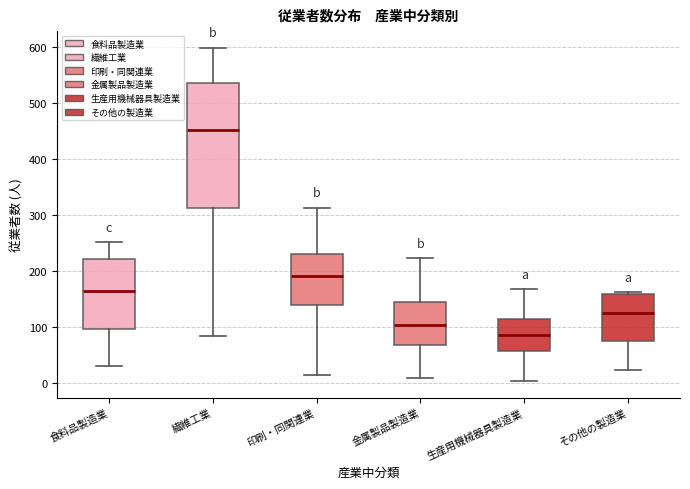

Reading left to right, read every box against the y-axis: the position of its median line, the range the box covers, and the ends of its whiskers. The values are not printed on the chart, so give them approximately, as read against the axis.

食料品製造業: median 170, box 100 to 220, whiskers 30 to 250
繊維工業: median 450, box 310 to 540, whiskers 80 to 600
印刷・同関連業: median 190, box 140 to 230, whiskers 20 to 310
金属製品製造業: median 100, box 70 to 150, whiskers 10 to 220
生産用機械器具製造業: median 90, box 60 to 110, whiskers 0 to 170
その他の製造業: median 130, box 80 to 160, whiskers 20 to 160